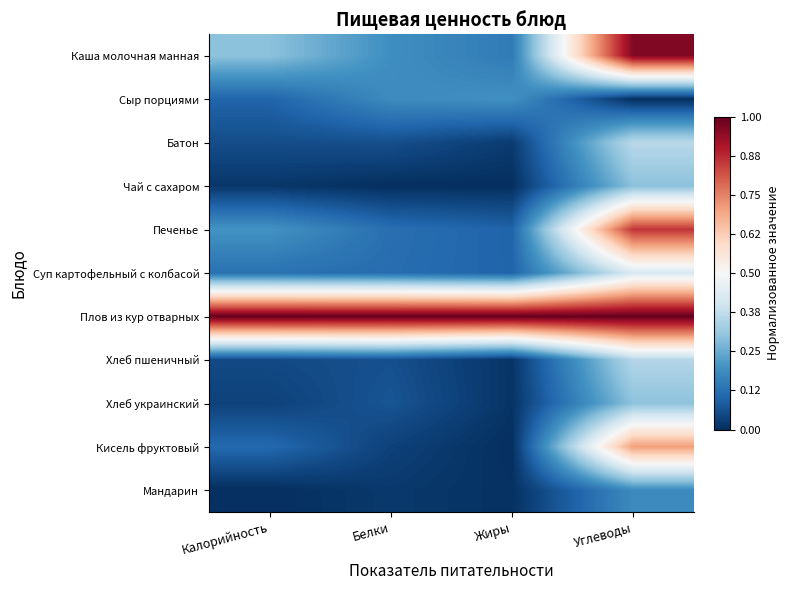

What is the difference between the highest and lowest values at Углеводы?

1.0